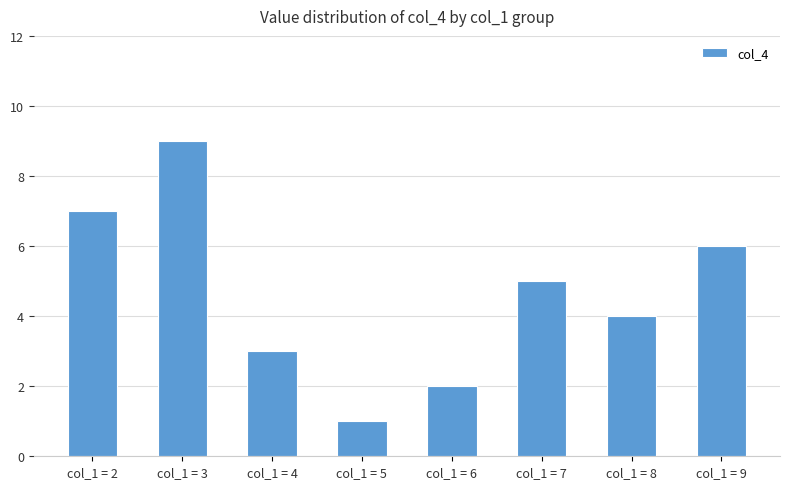

List the labels in order of value, smallest first.

col_1 = 5, col_1 = 6, col_1 = 4, col_1 = 8, col_1 = 7, col_1 = 9, col_1 = 2, col_1 = 3